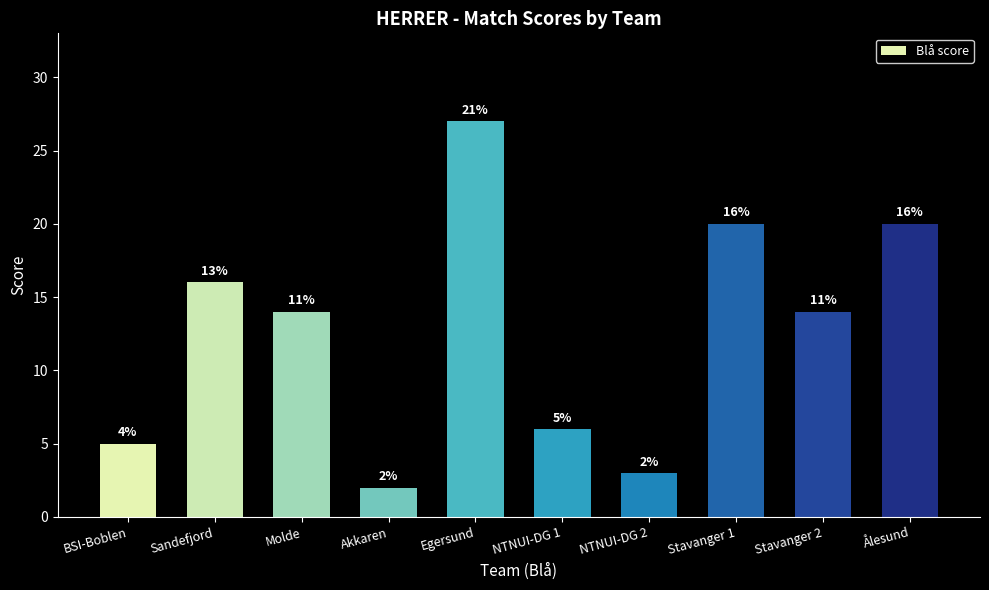

Count the number of categories in the chart.

10